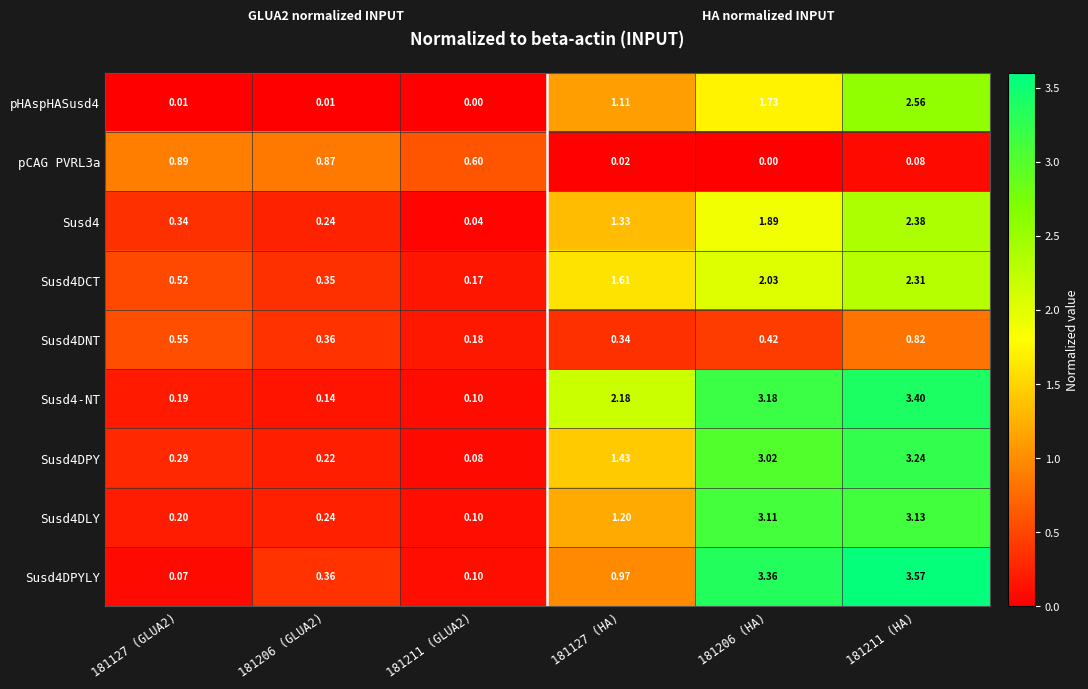

Reading right to left, what are all the values shown in this chart?

pHAspHASusd4: 181211 (HA)=2.6	181206 (HA)=1.7	181127 (HA)=1.1	181211 (GLUA2)=0.0	181206 (GLUA2)=0.0	181127 (GLUA2)=0.0
pCAG PVRL3a: 181211 (HA)=0.1	181206 (HA)=0.0	181127 (HA)=0.0	181211 (GLUA2)=0.6	181206 (GLUA2)=0.9	181127 (GLUA2)=0.9
Susd4: 181211 (HA)=2.4	181206 (HA)=1.9	181127 (HA)=1.3	181211 (GLUA2)=0.0	181206 (GLUA2)=0.2	181127 (GLUA2)=0.3
Susd4DCT: 181211 (HA)=2.3	181206 (HA)=2.0	181127 (HA)=1.6	181211 (GLUA2)=0.2	181206 (GLUA2)=0.3	181127 (GLUA2)=0.5
Susd4DNT: 181211 (HA)=0.8	181206 (HA)=0.4	181127 (HA)=0.3	181211 (GLUA2)=0.2	181206 (GLUA2)=0.4	181127 (GLUA2)=0.6
Susd4-NT: 181211 (HA)=3.4	181206 (HA)=3.2	181127 (HA)=2.2	181211 (GLUA2)=0.1	181206 (GLUA2)=0.1	181127 (GLUA2)=0.2
Susd4DPY: 181211 (HA)=3.2	181206 (HA)=3.0	181127 (HA)=1.4	181211 (GLUA2)=0.1	181206 (GLUA2)=0.2	181127 (GLUA2)=0.3
Susd4DLY: 181211 (HA)=3.1	181206 (HA)=3.1	181127 (HA)=1.2	181211 (GLUA2)=0.1	181206 (GLUA2)=0.2	181127 (GLUA2)=0.2
Susd4DPYLY: 181211 (HA)=3.6	181206 (HA)=3.4	181127 (HA)=1.0	181211 (GLUA2)=0.1	181206 (GLUA2)=0.4	181127 (GLUA2)=0.1